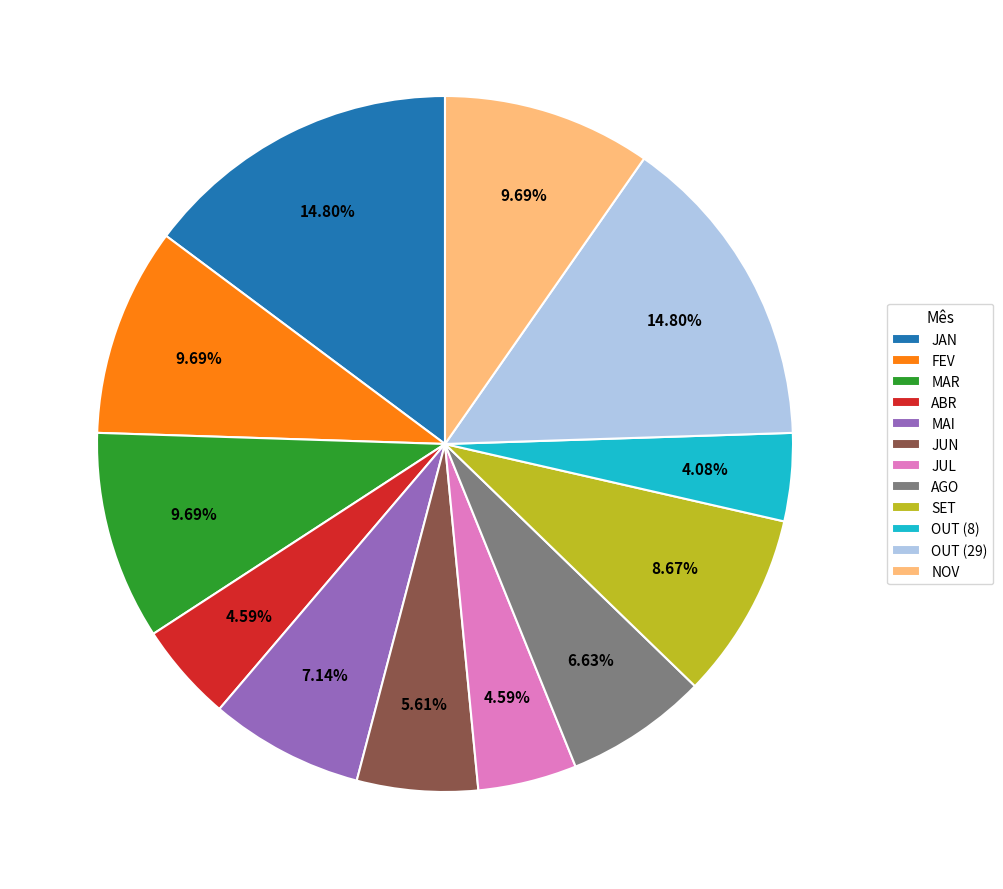

Which has a higher value, OUT (29) or MAR?

OUT (29)